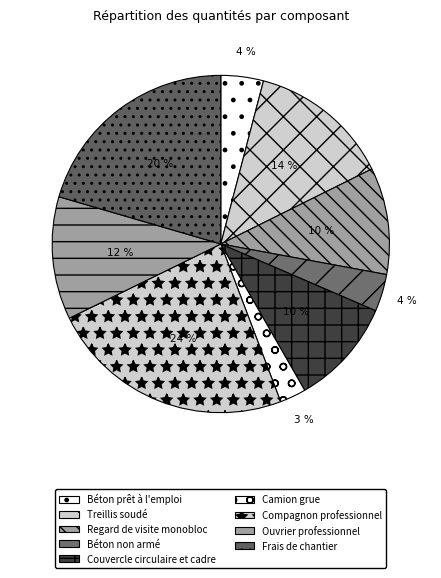

How many segments does this pie chart have?

9